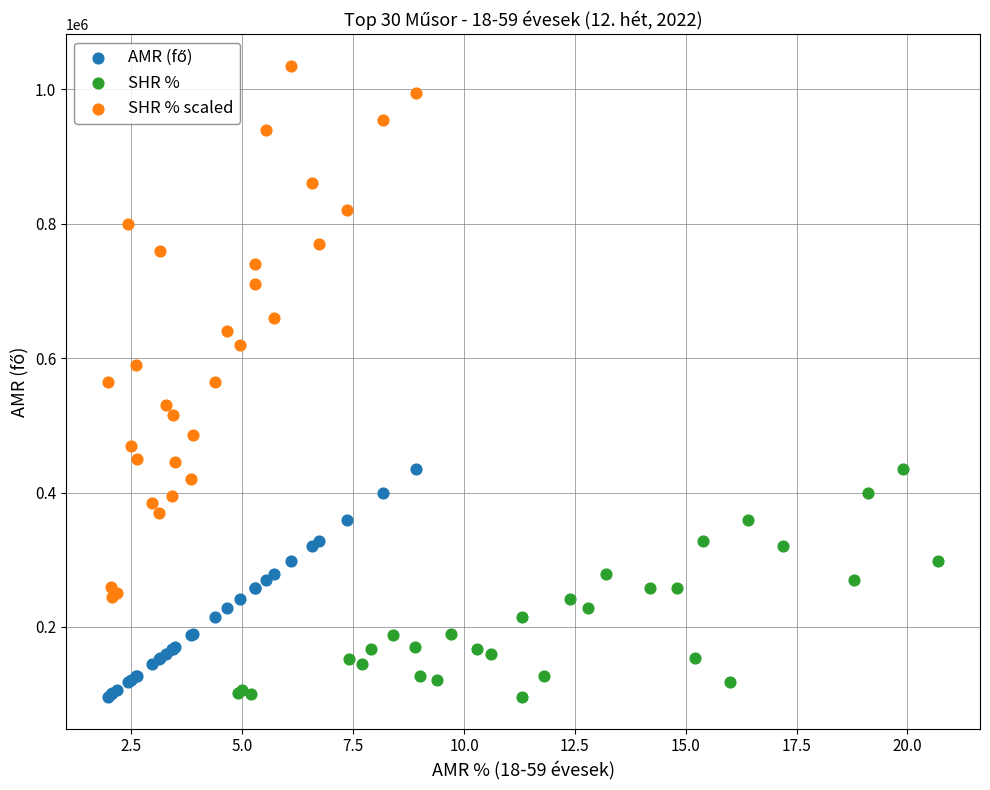

Which series reaches the maximum Y coordinate?

SHR % scaled